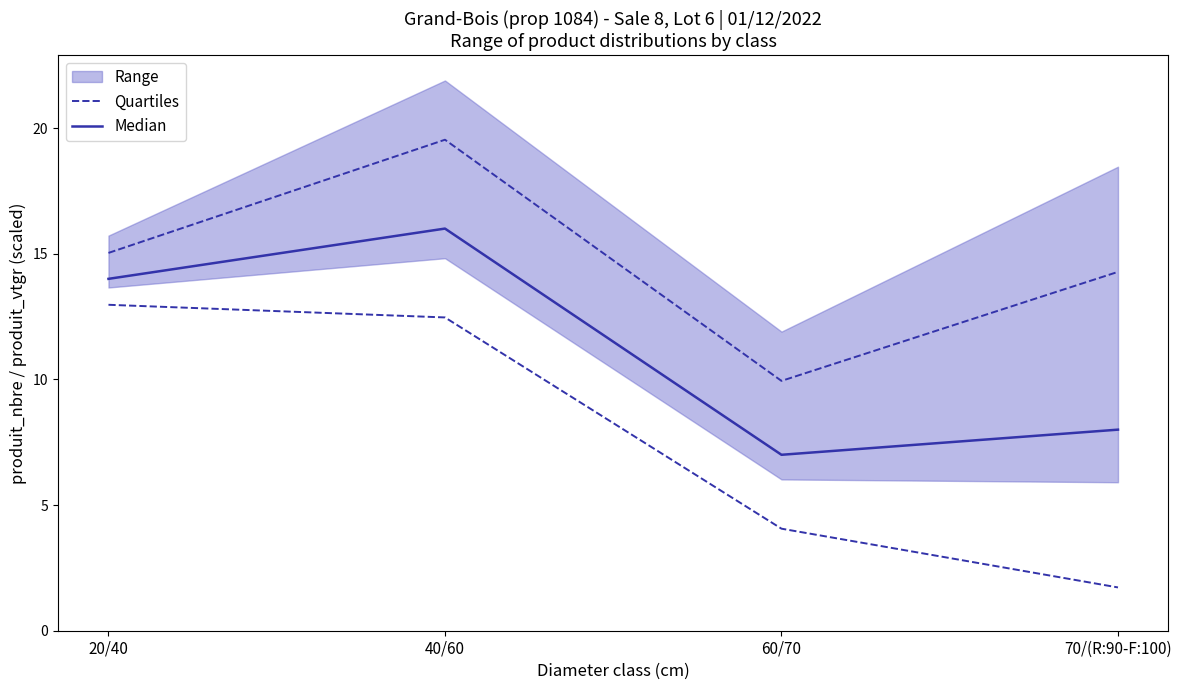

What is the label of the 3rd point from the right?

40/60